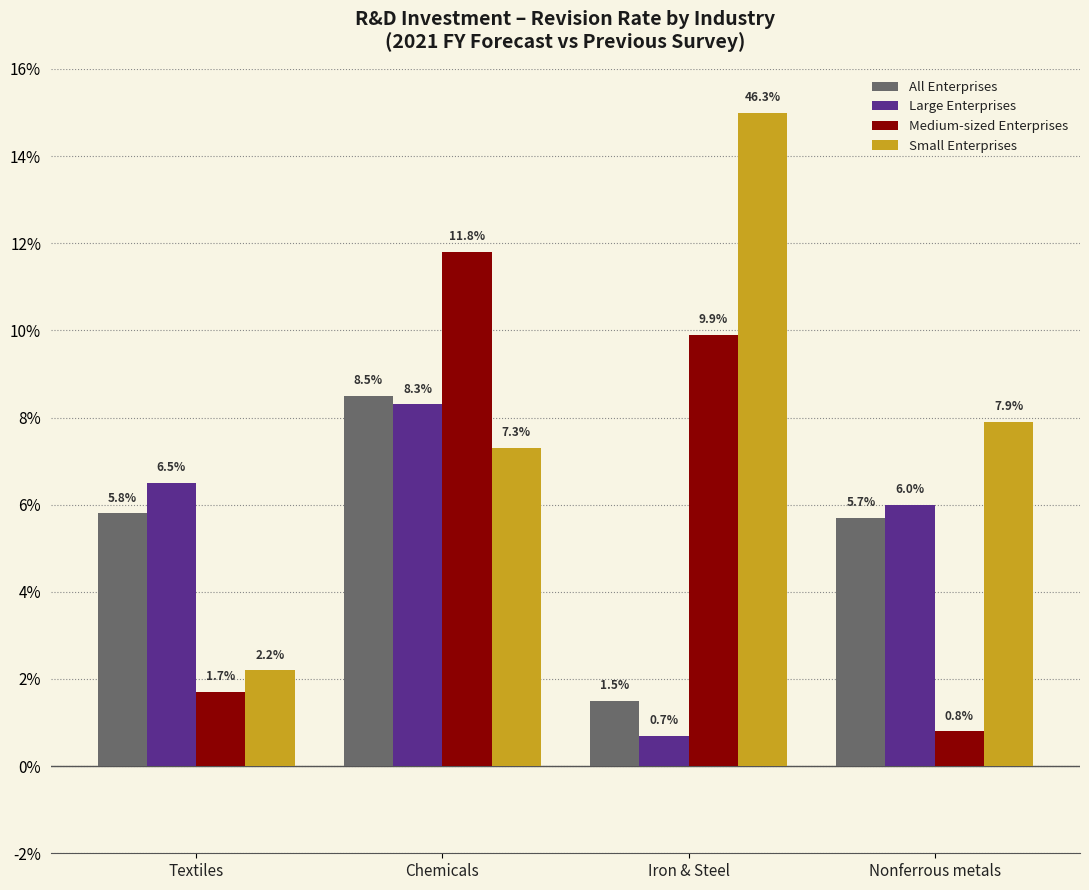

How many values in the Medium-sized Enterprises series exceed 9?

2